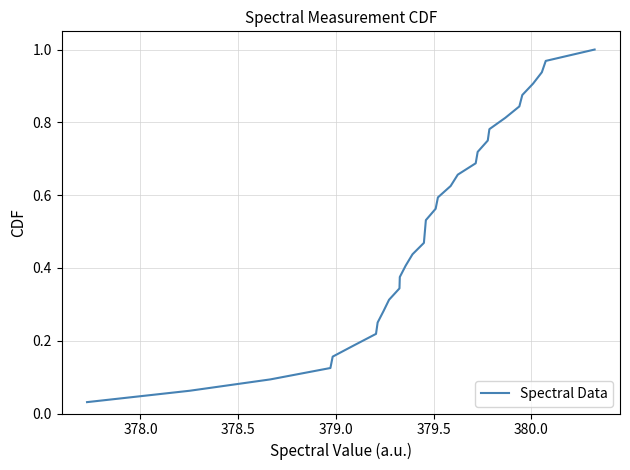

Does the chart have visible grid lines?

Yes